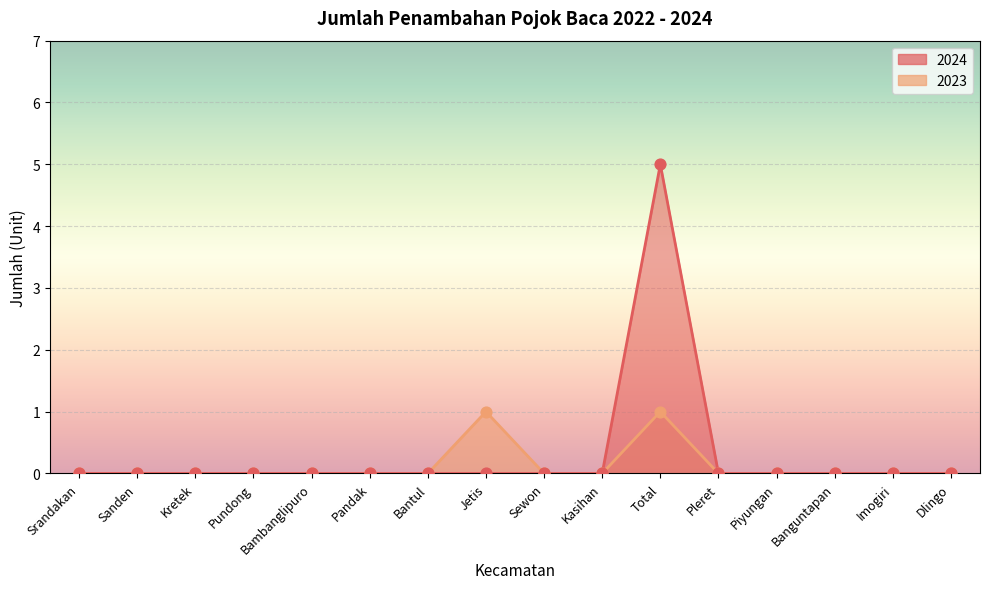

At how many categories does at least one series exceed 2?

1